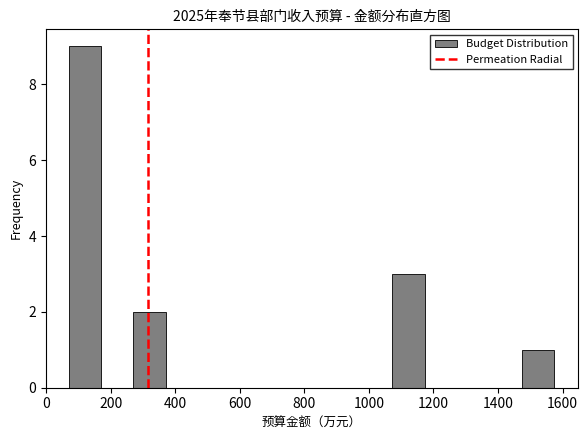

Reading left to right, list every bar in this chart as the range it spans on the x-axis followed by its height. Neither the bar edges nor the heights are printed on the chart, so give them approximately, as read against the axes.

80 to 180: 9
180 to 280: 0
280 to 380: 2
380 to 480: 0
480 to 580: 0
580 to 680: 0
680 to 780: 0
780 to 880: 0
880 to 980: 0
980 to 1080: 0
1080 to 1180: 3
1180 to 1280: 0
1280 to 1380: 0
1380 to 1480: 0
1480 to 1580: 1